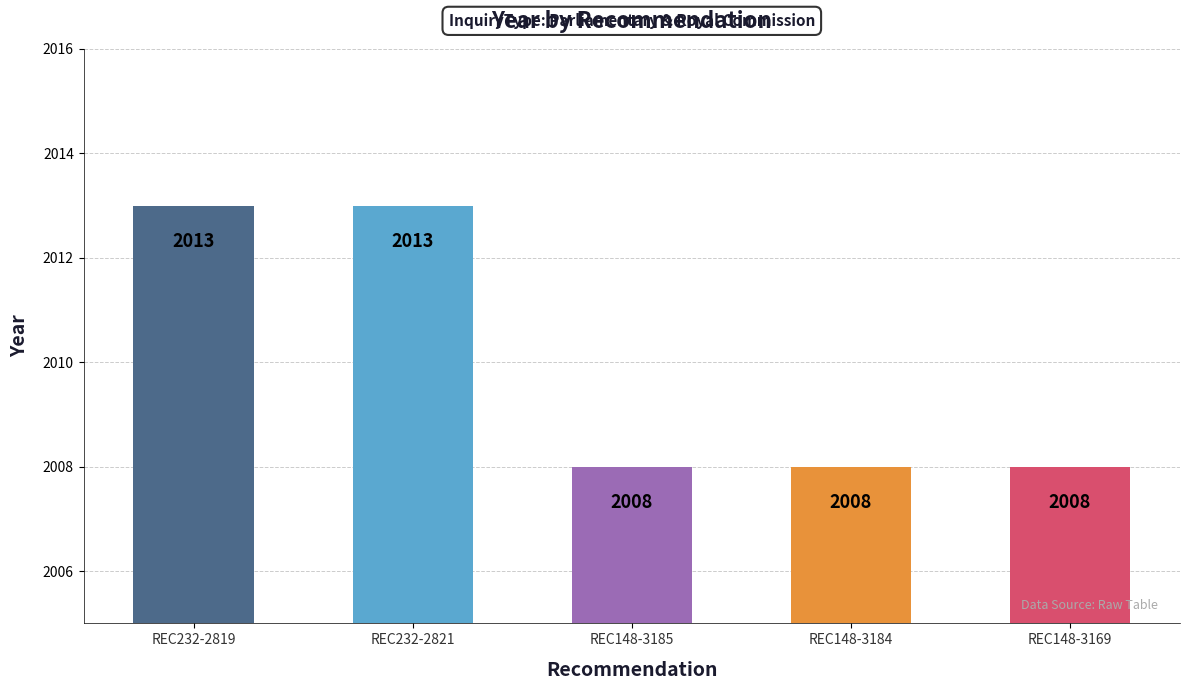

What is the value of the 1st bar from the left?

2013